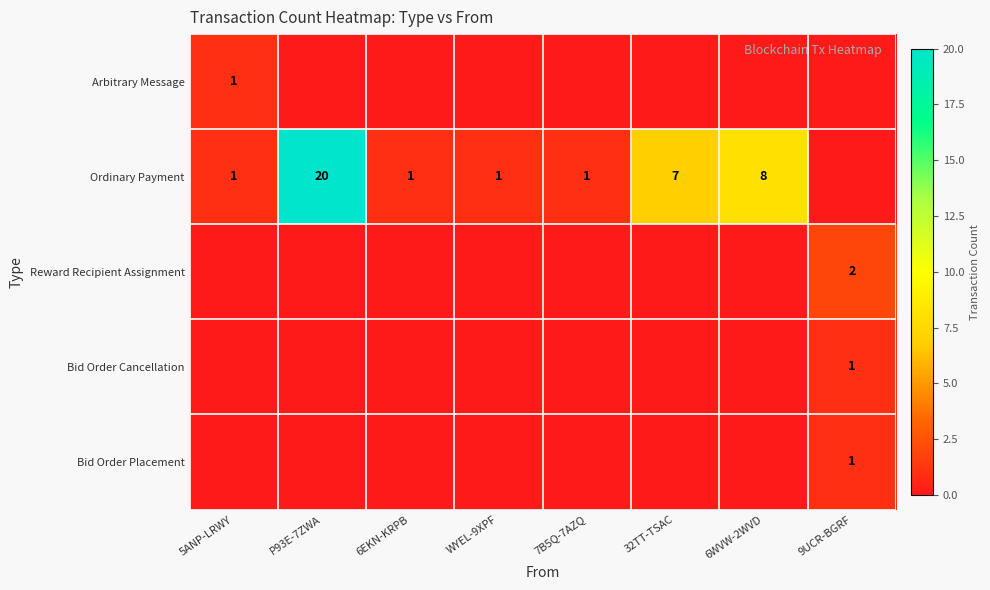

The Bid Order Cancellation series shows 2 at 9UCR-BGRF. True or false?

False